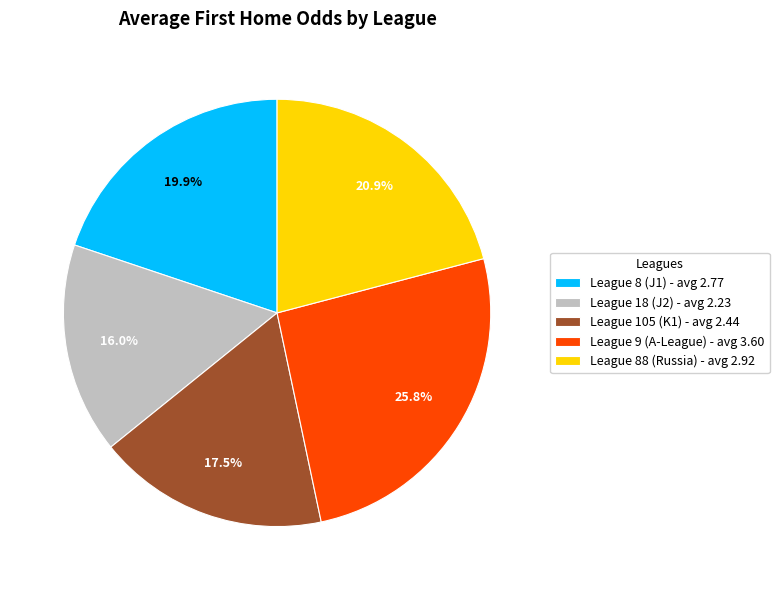

Approximately how many times larger is the value at League 105 (K1) - avg 2.44 compared to League 88 (Russia) - avg 2.92?

0.8